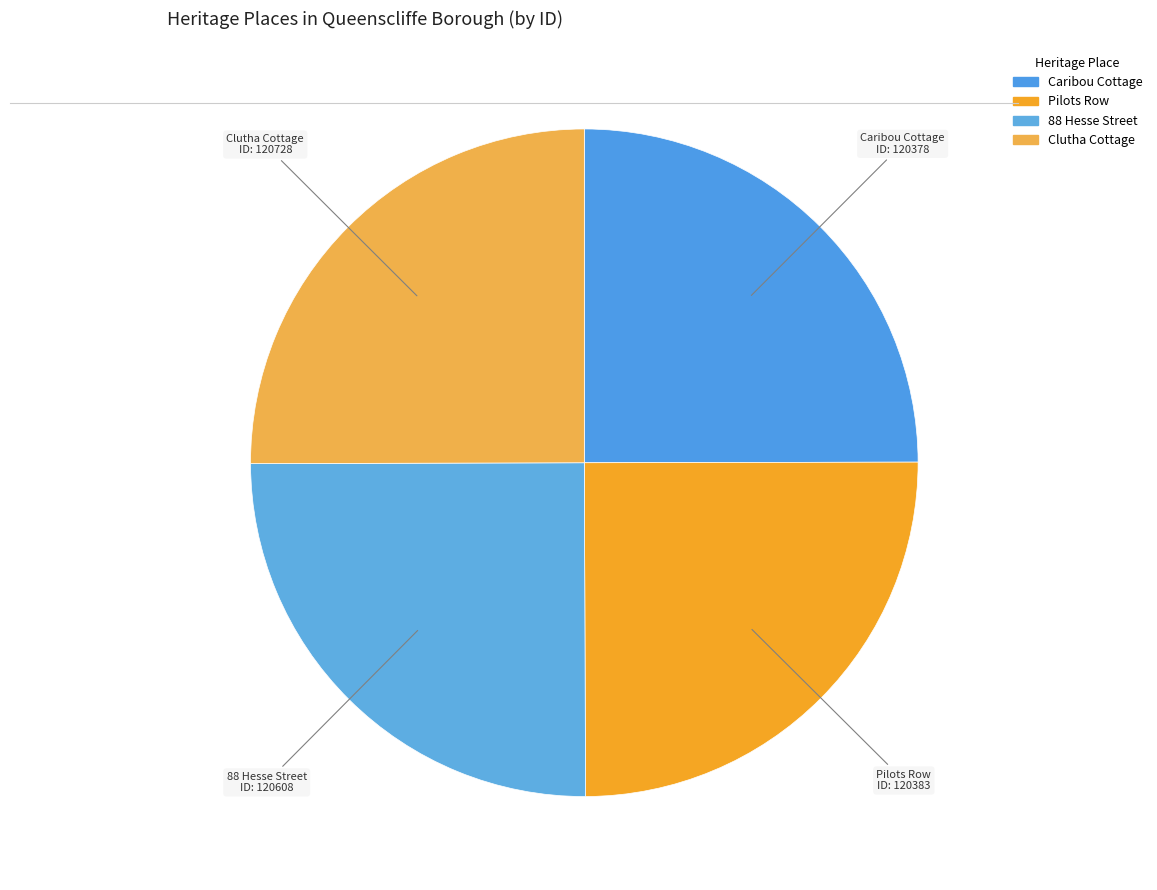

What is the ratio of the value at Clutha Cottage to the value at 88 Hesse Street?

1.0